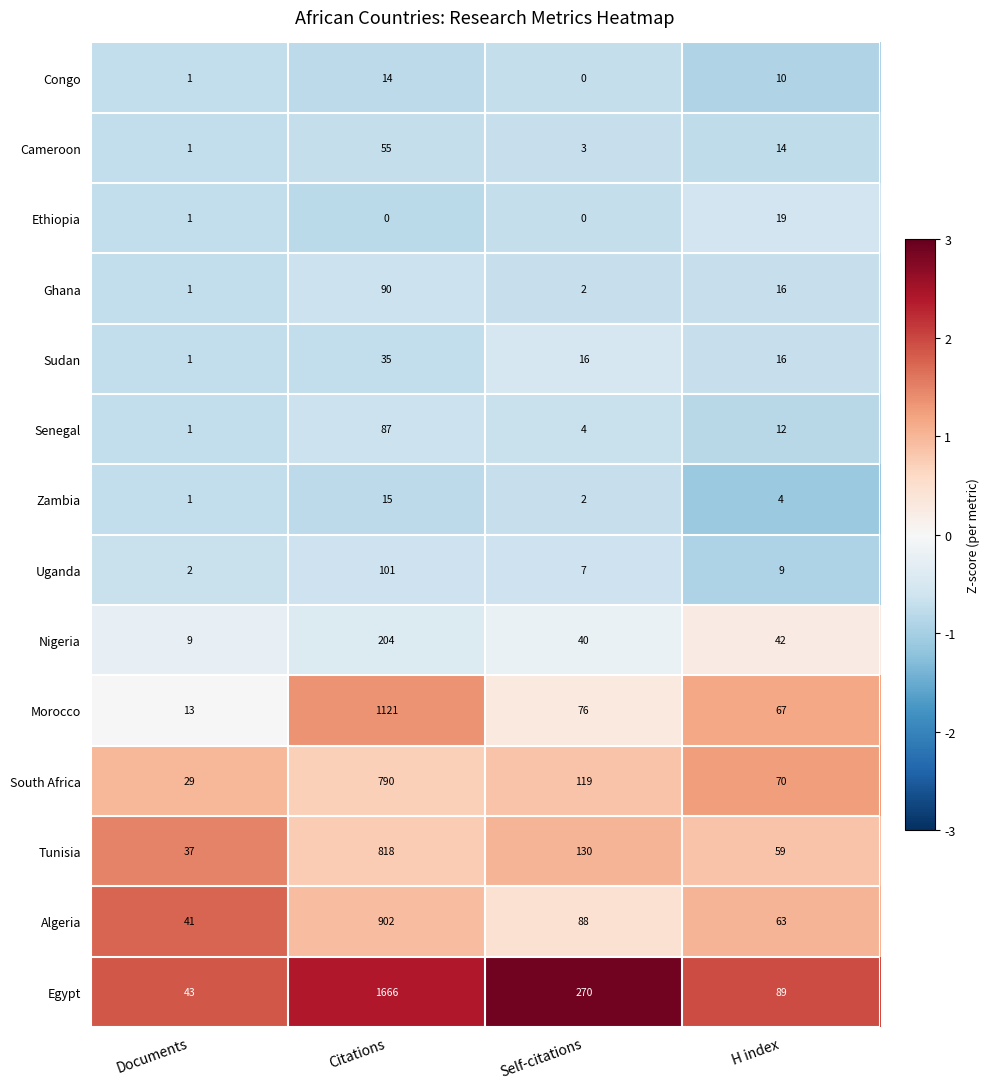

At how many categories does at least one series exceed 1?

4